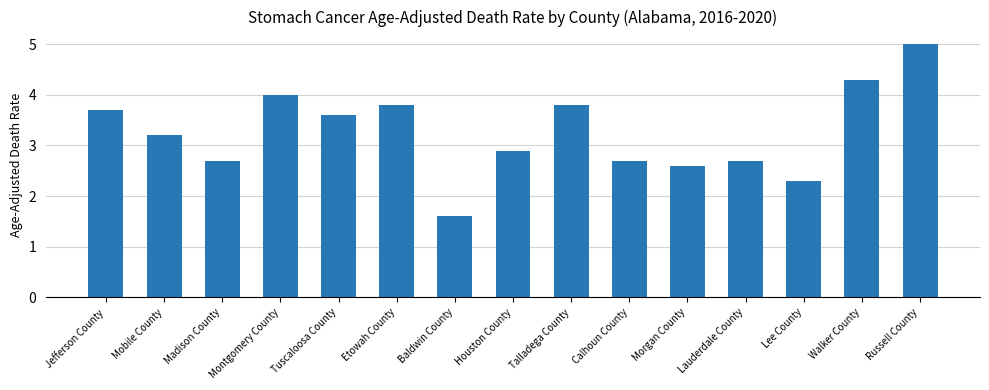

Which label corresponds to the largest value in the chart?

Russell County